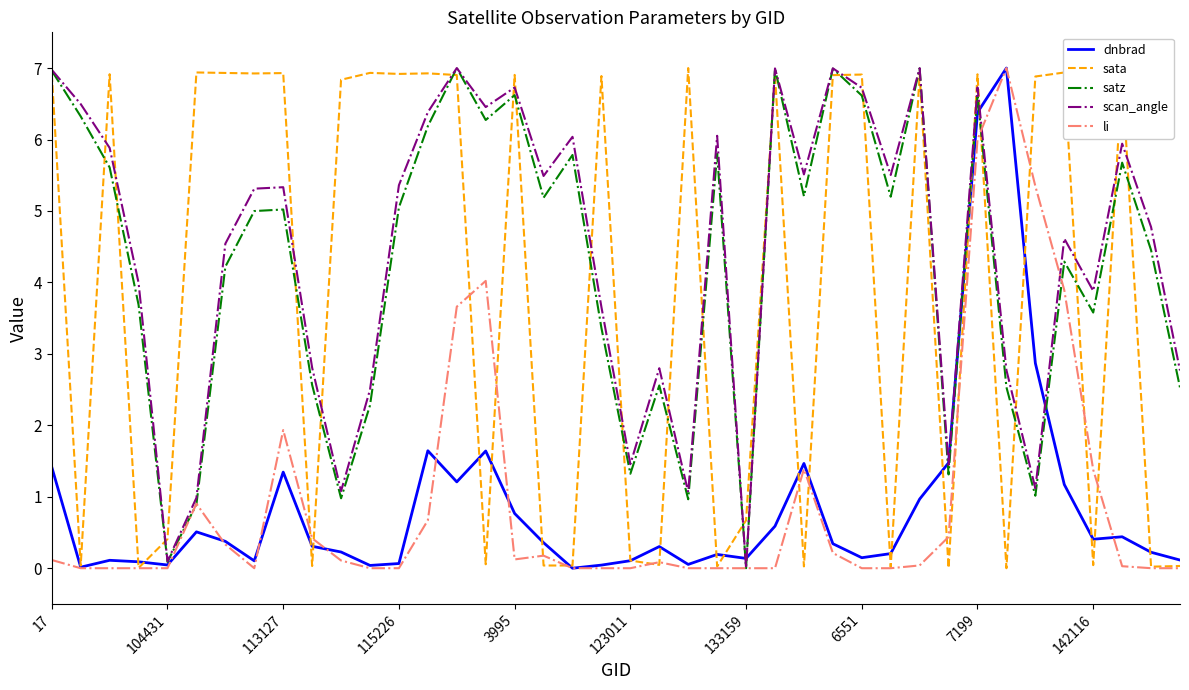

What is the maximum value for li?

7.0